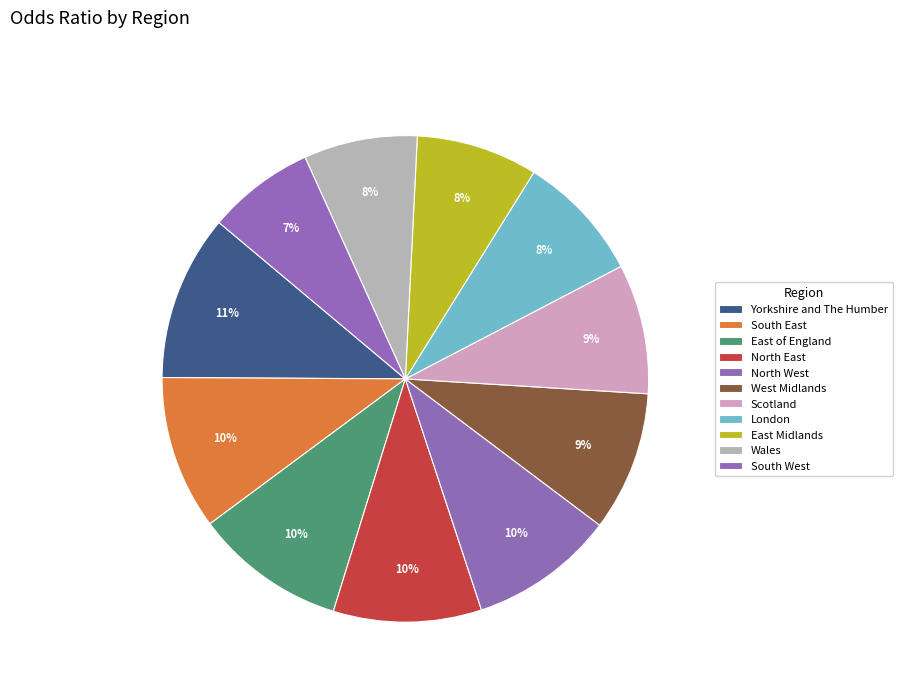

Is there any slice that represents more than half of the pie?

No